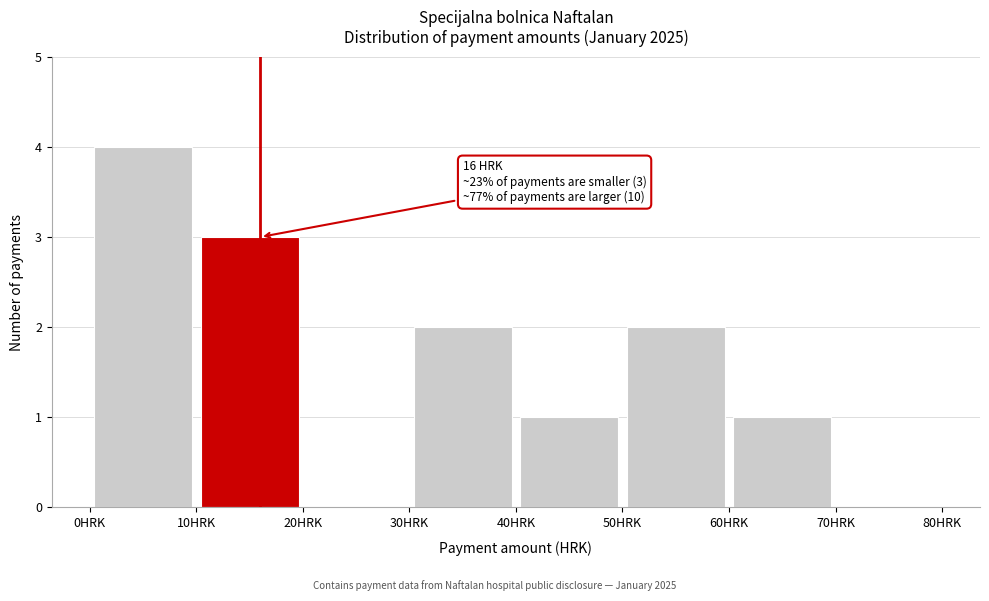

Over which range of the x-axis is the bar tallest?

0 to 10